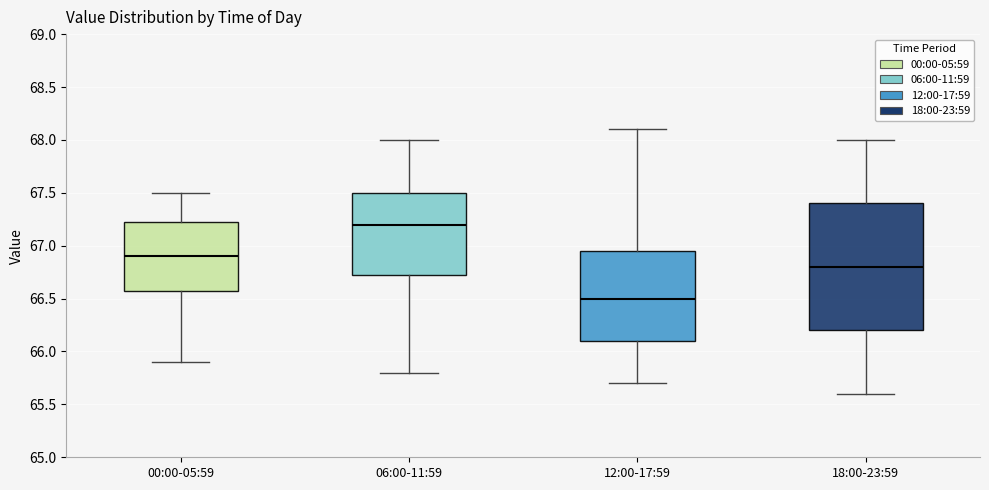

Reading left to right, read every box against the y-axis: the position of its median line, the range the box covers, and the ends of its whiskers. The values are not printed on the chart, so give them approximately, as read against the axis.

00:00-05:59: median 66.90, box 66.60 to 67.25, whiskers 65.90 to 67.50
06:00-11:59: median 67.20, box 66.75 to 67.50, whiskers 65.80 to 68.00
12:00-17:59: median 66.50, box 66.10 to 66.95, whiskers 65.70 to 68.10
18:00-23:59: median 66.80, box 66.20 to 67.40, whiskers 65.60 to 68.00